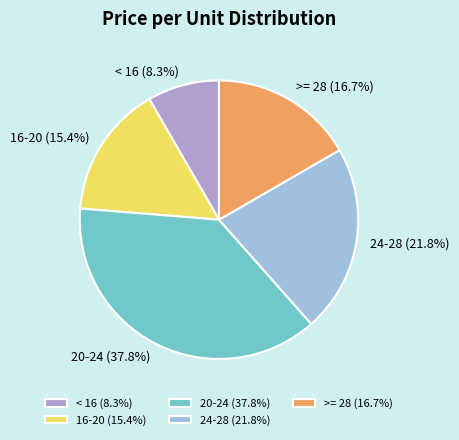

What is the smallest slice in the pie chart?

< 16 (8.3%)